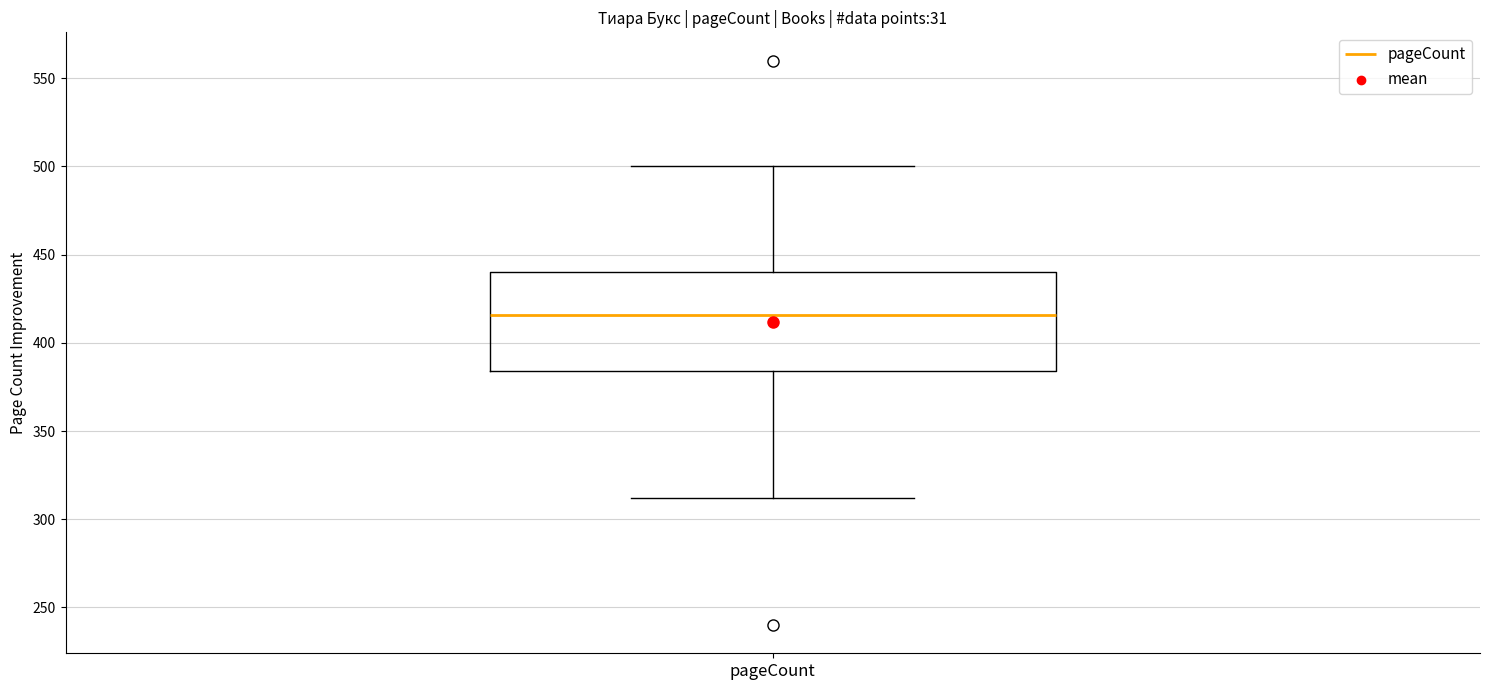

Read this box plot against the y-axis: the position of the median line, the range covered by the box, and the ends of both whiskers. The values are not printed on the chart, so give them approximately, as read against the axis.

median 415, box 385 to 440, whiskers 310 to 500